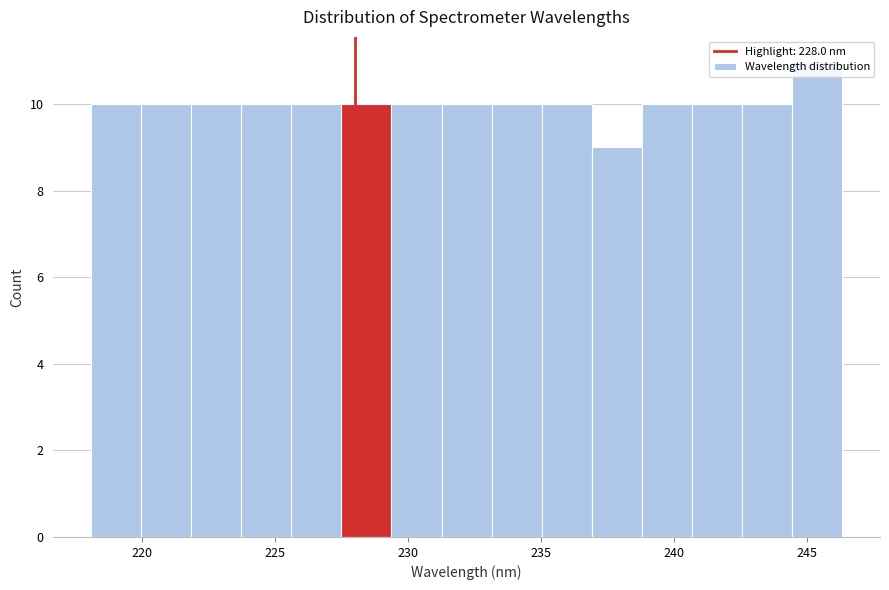

Read against the x-axis, roughly where is the centre of the tallest bar?

245.5